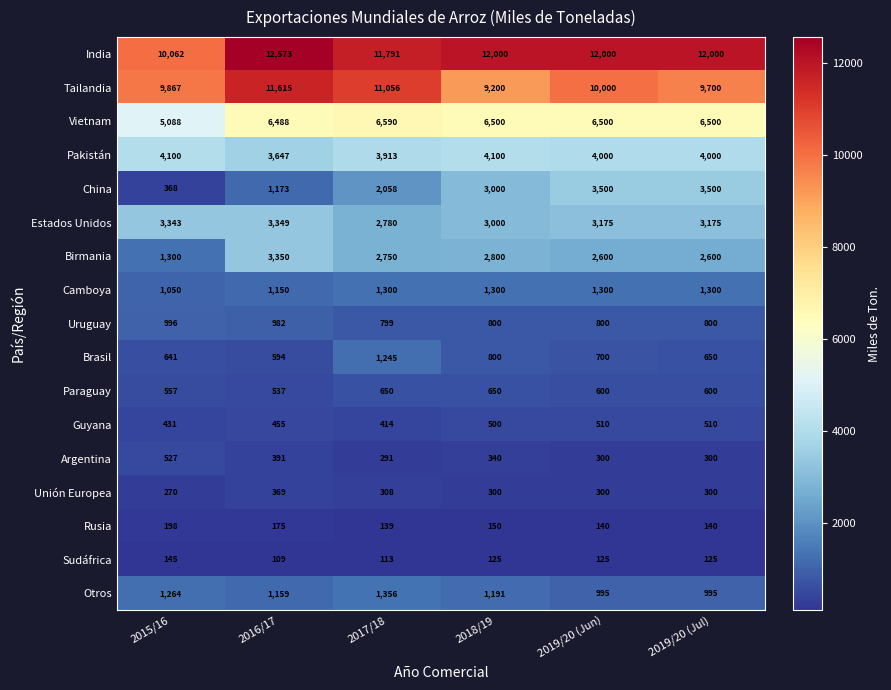

What is the lowest value of the Tailandia series?

9200